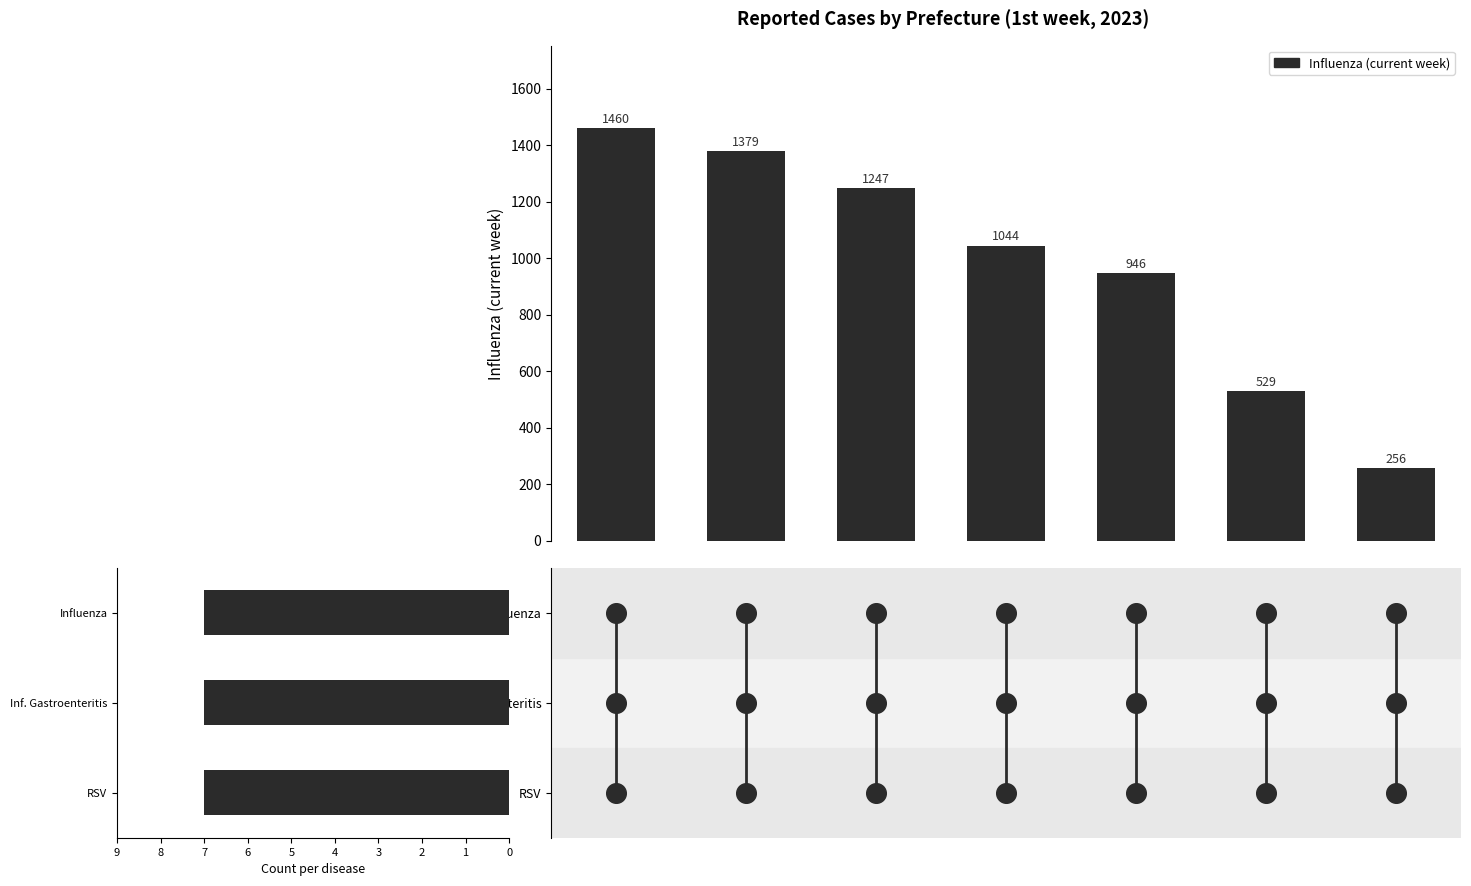

Which series has the widest spread of Y values?

Influenza